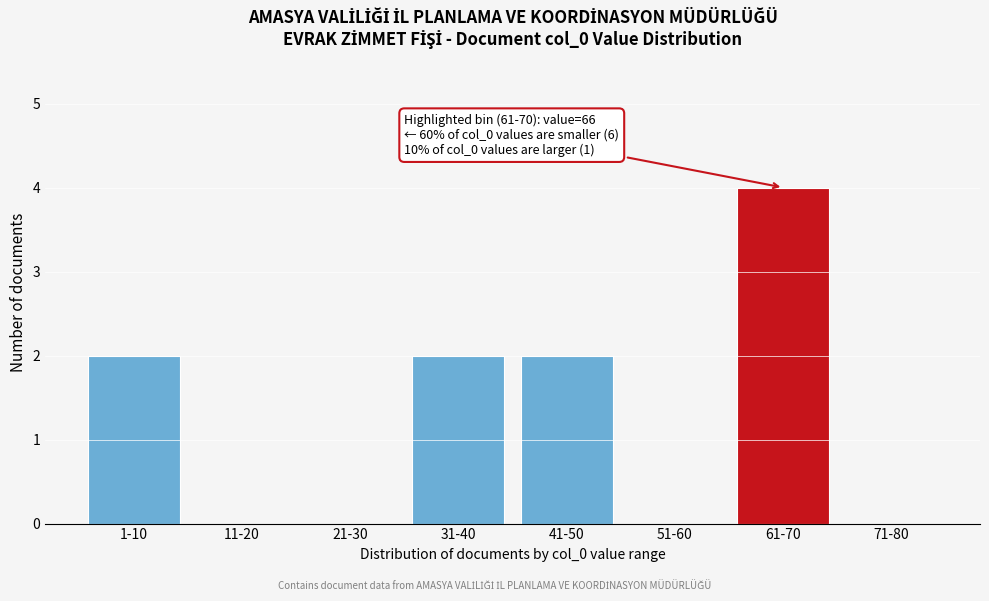

Reading right to left, list all the values displayed in this chart.

71-80=0	61-70=4	51-60=0	41-50=2	31-40=2	21-30=0	11-20=0	1-10=2